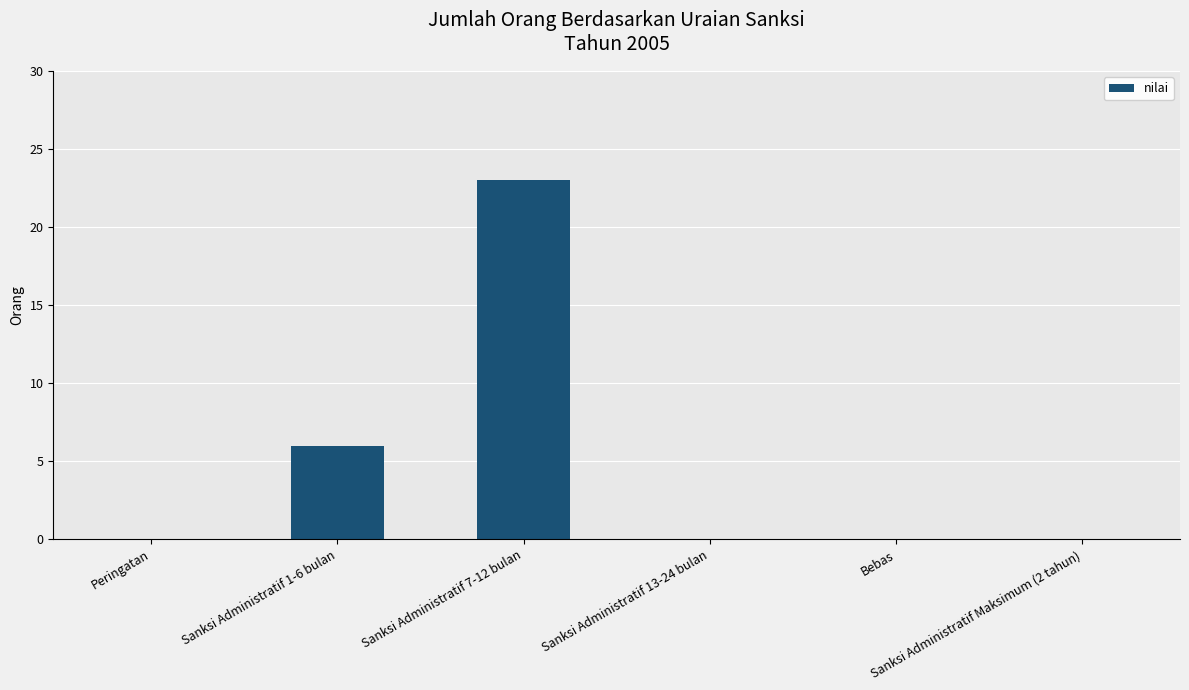

What is the sum of all values?

29